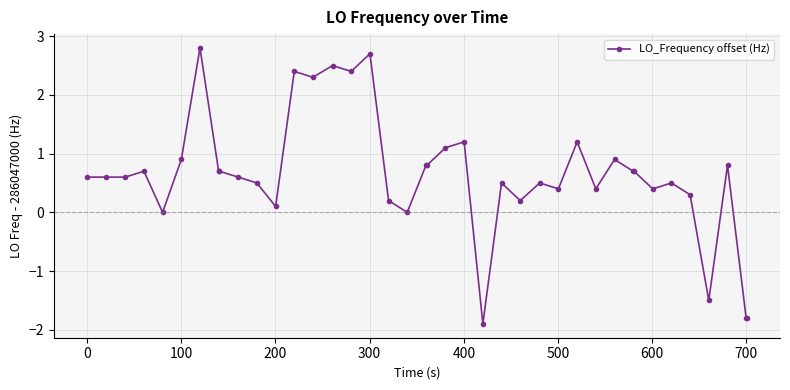

What is the value of the 11th point from the left?

0.5